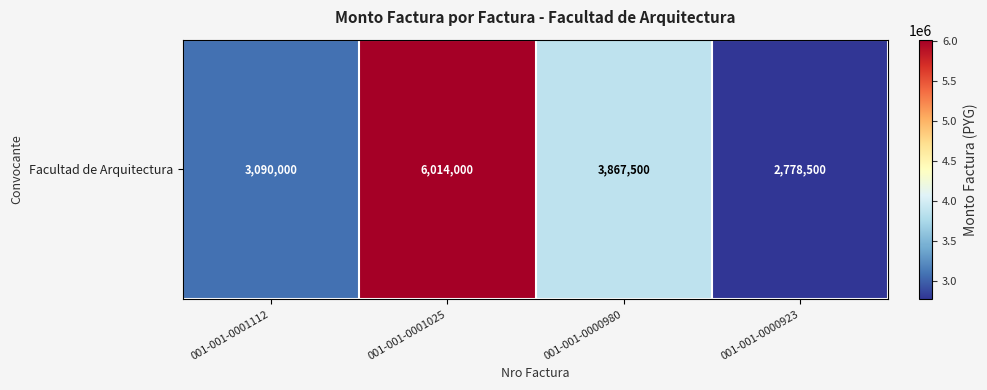

What is the ratio of the value at 001-001-0000923 to the value at 001-001-0001025?

0.5